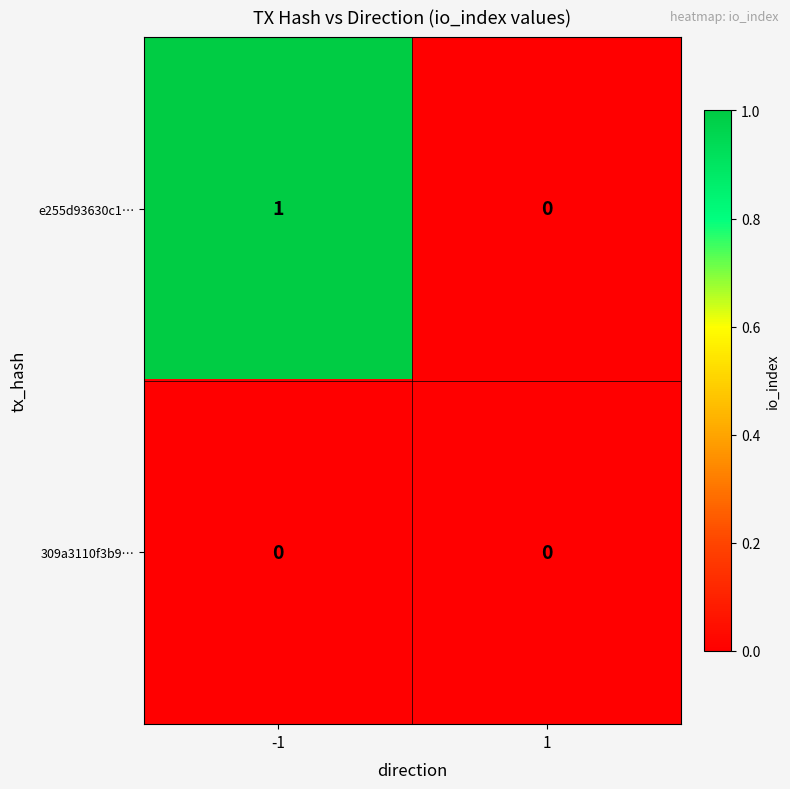

Reading left to right, list all the values displayed in this chart.

e255d93630c1…: -1=1	1=0
309a3110f3b9…: -1=0	1=0